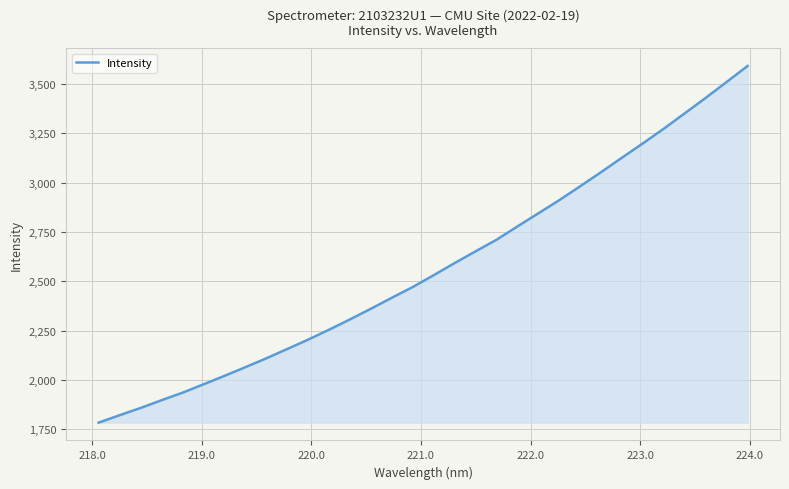

What is the maximum value shown in the chart?

3591.7